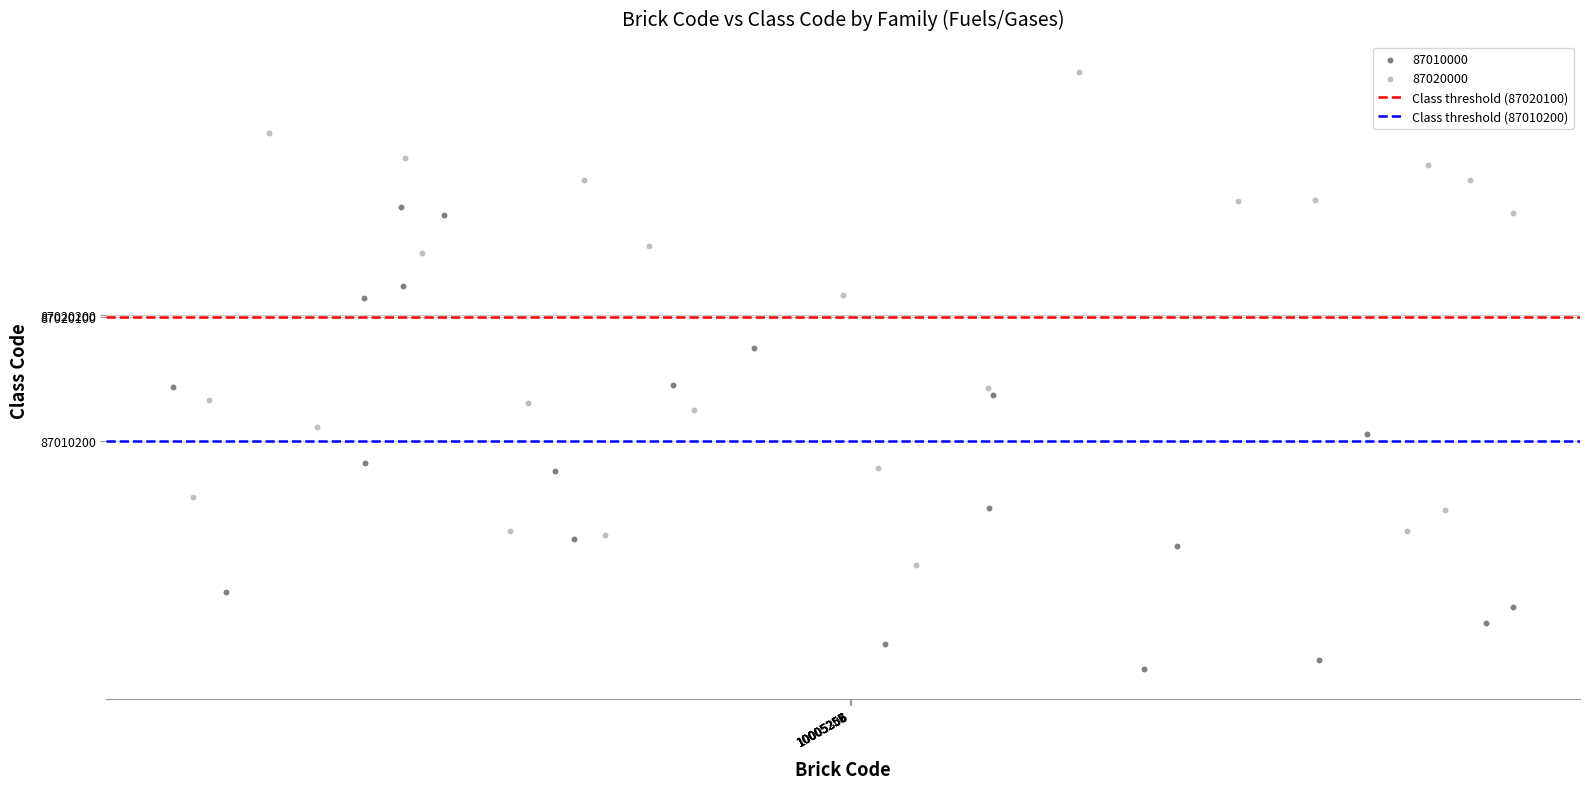

Which series reaches the maximum Y coordinate?

87020000